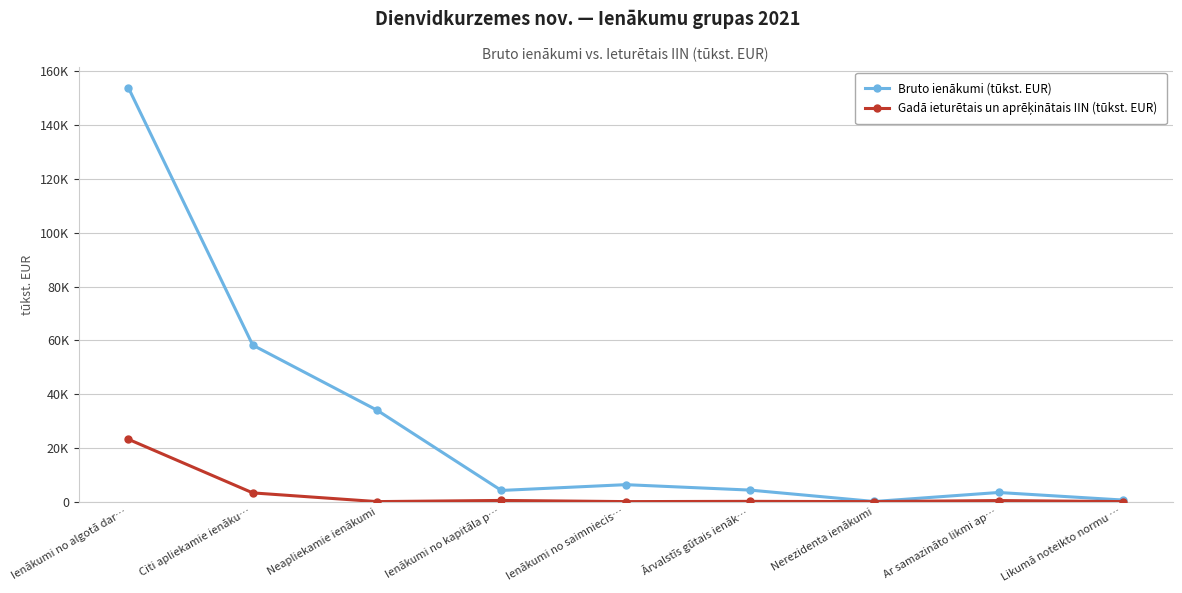

At which label does Bruto ienākumi (tūkst. EUR) reach its peak?

Ienākumi no algotā dar…